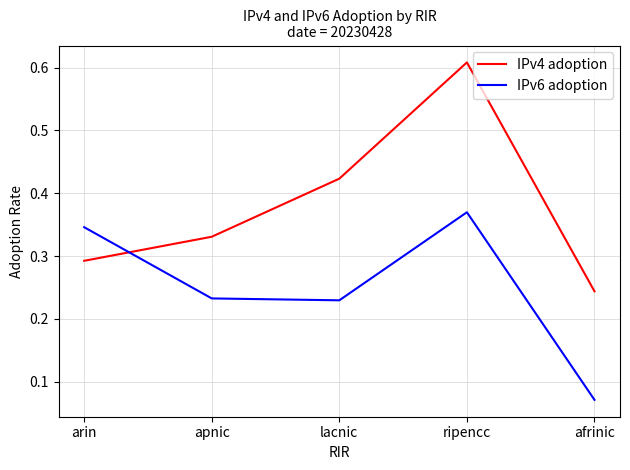

Which category has the highest value across all series?

ripencc